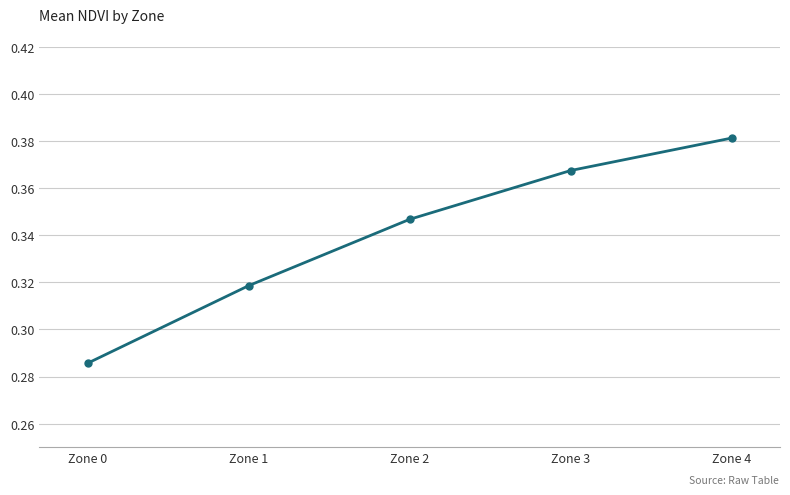

The chart shows a value of 0.5 at Zone 2. True or false?

False